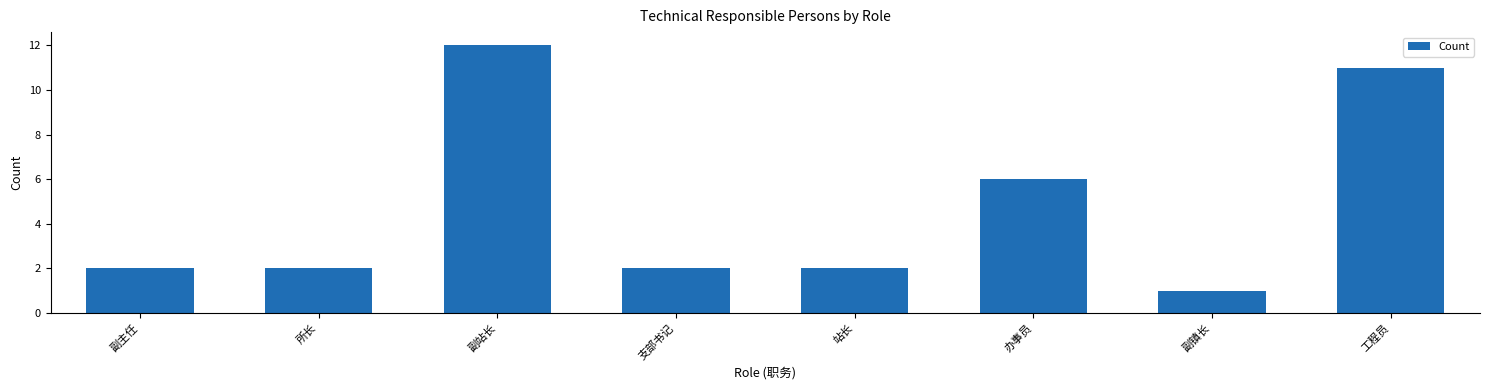

What is the change in value from 副主任 to 副站长?

+10